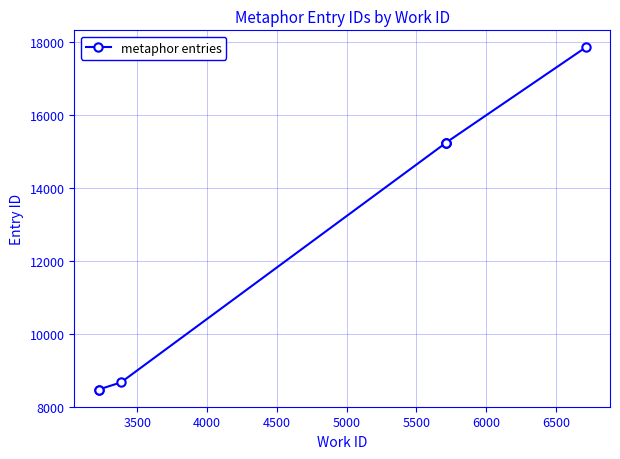

Approximately how many times larger is the value at 4000 compared to 6000?

0.5